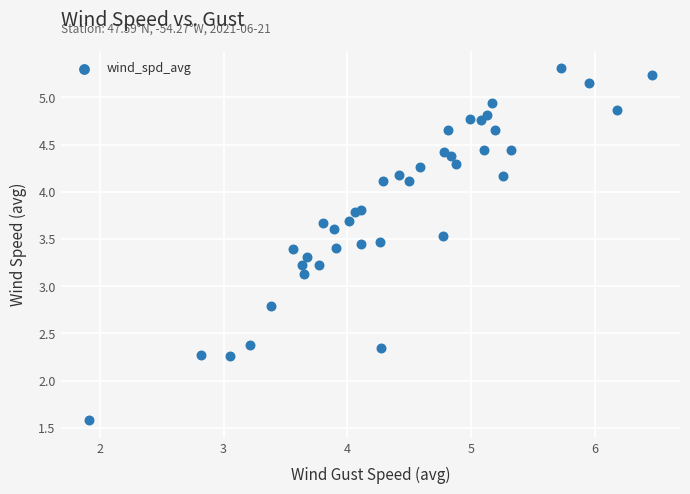

What Y value in the scatter plot is closest to 3?

3.1